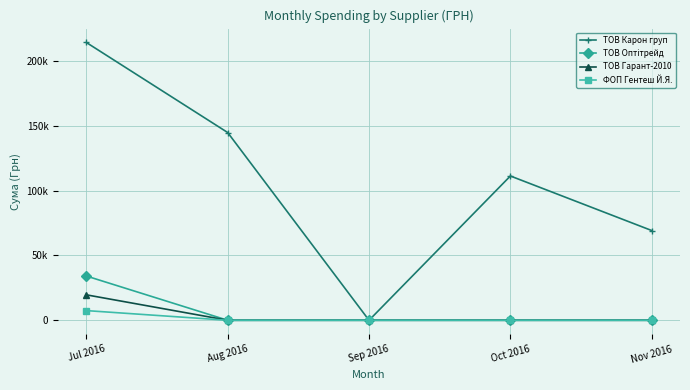

Reading left to right, what are all the values shown in this chart?

ТОВ Карон груп: 214373.3	144878.2	0.0	111346.2	69252.4
ТОВ Оптітрейд: 34153.0	0.0	0.0	0.0	0.0
ТОВ Гарант-2010: 19633.0	0.0	0.0	0.0	0.0
ФОП Гентеш Й.Я.: 7463.0	0.0	0.0	0.0	0.0